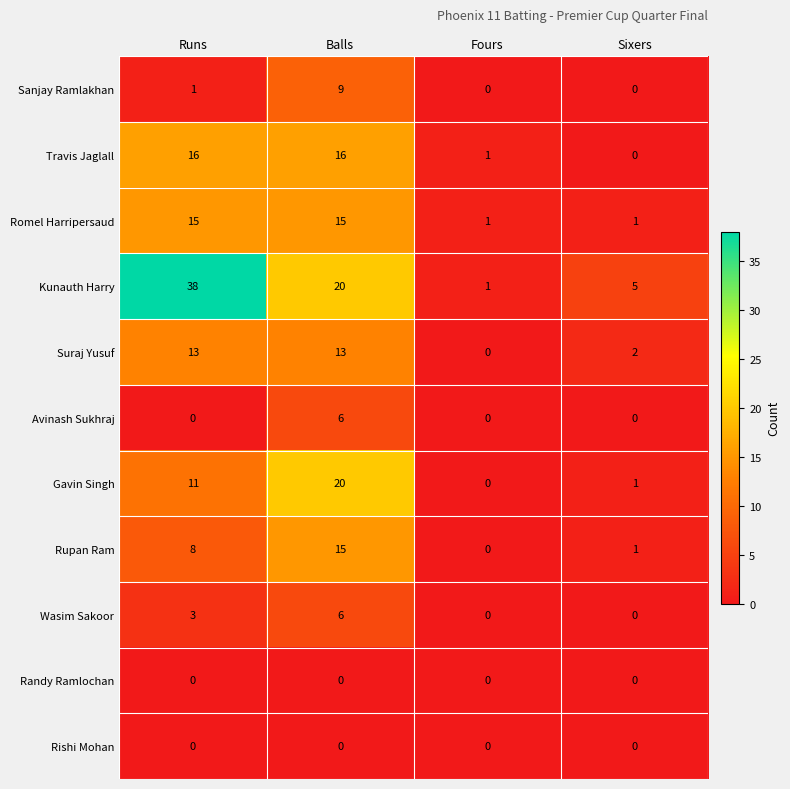

At which category is the sum across all series the highest?

Balls